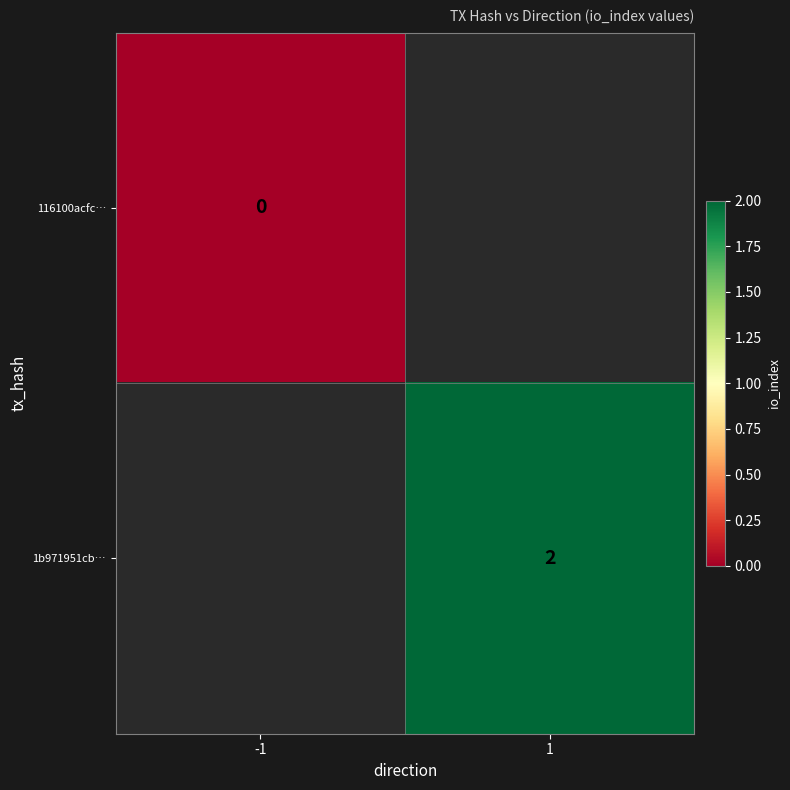

True or false: 1b971951cb… has a value of 2 at 1.

True